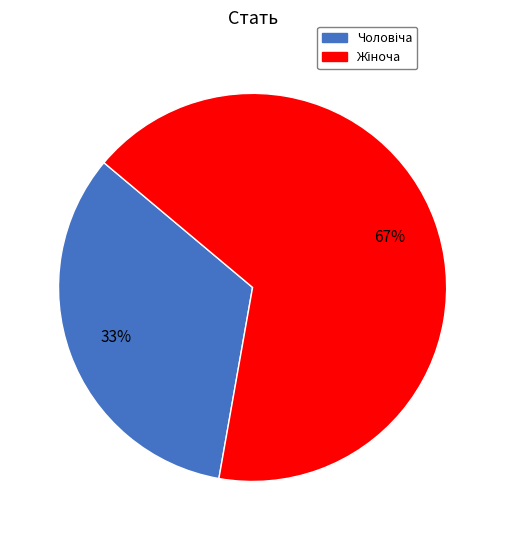

Is there any slice that represents more than half of the pie?

Yes